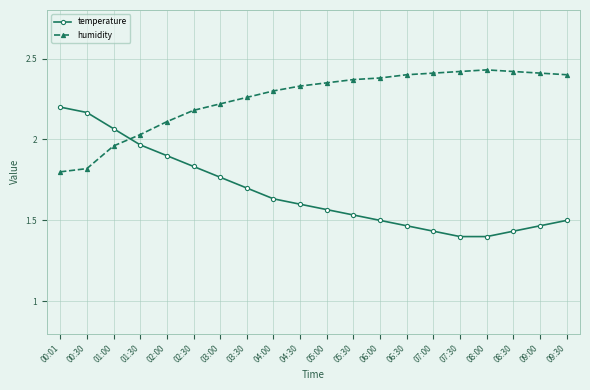

What is the label of the 6th point from the right?

07:00